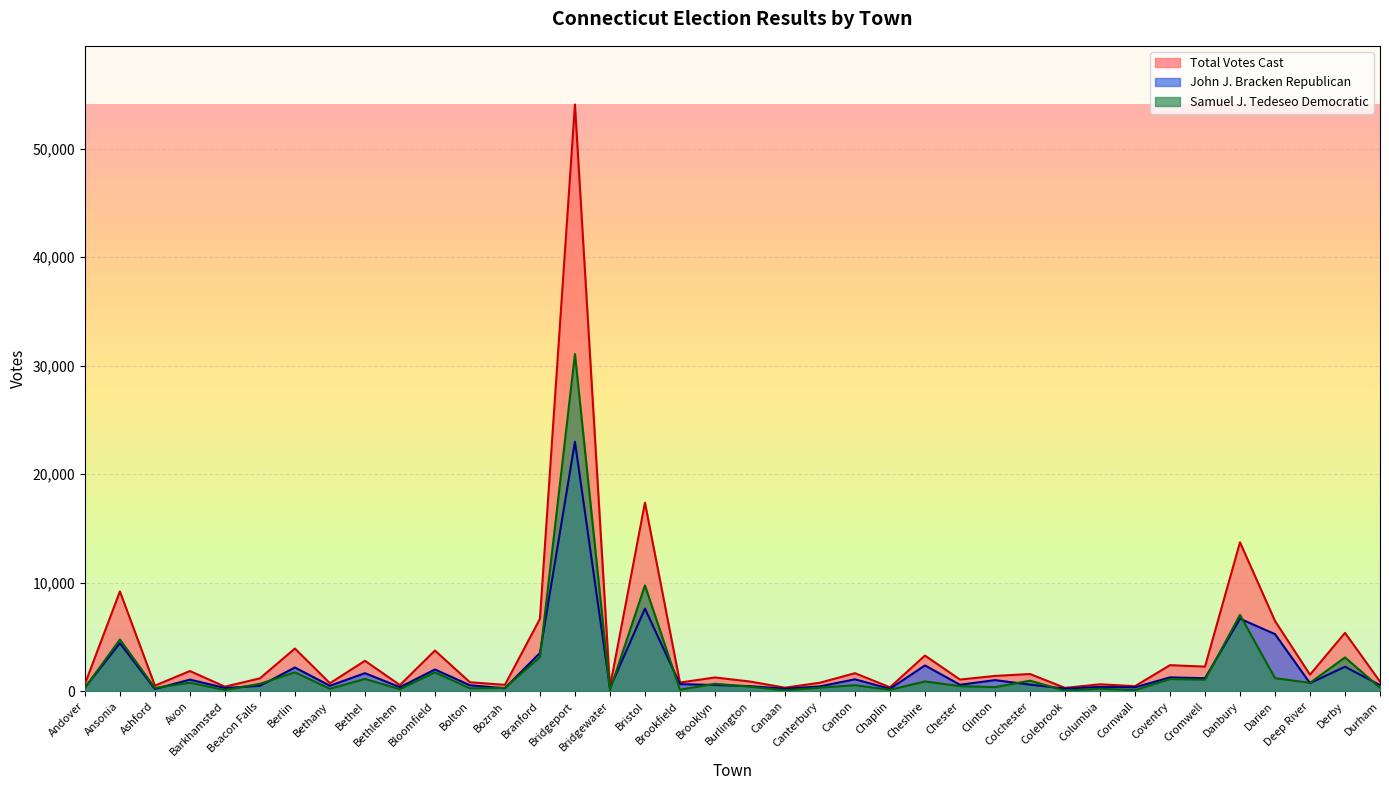

The value of Total Votes Cast at Andover is 195. True or false?

False